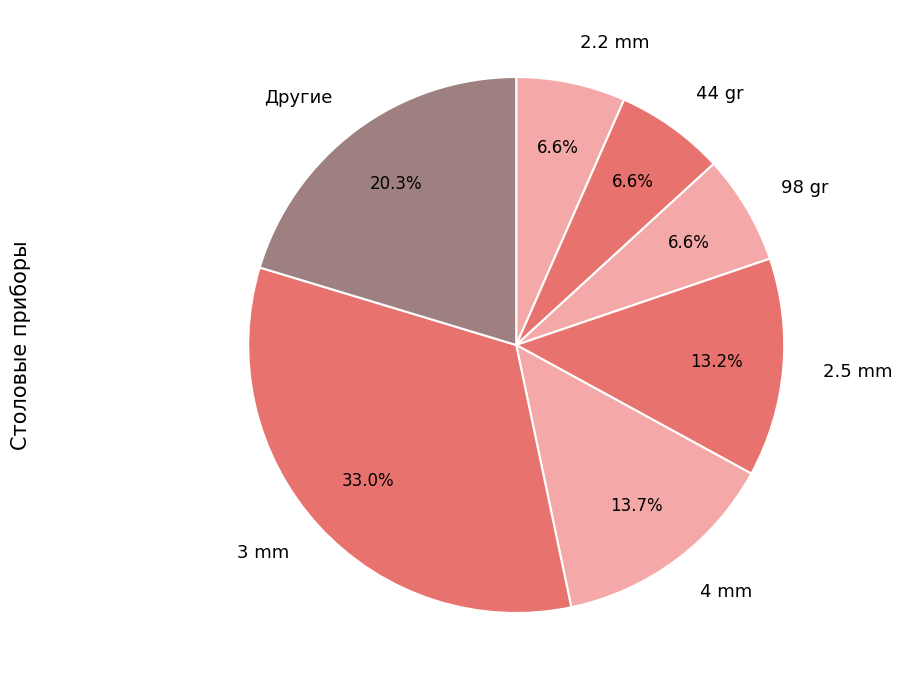

To the nearest percent, what is the average slice percentage?

14%